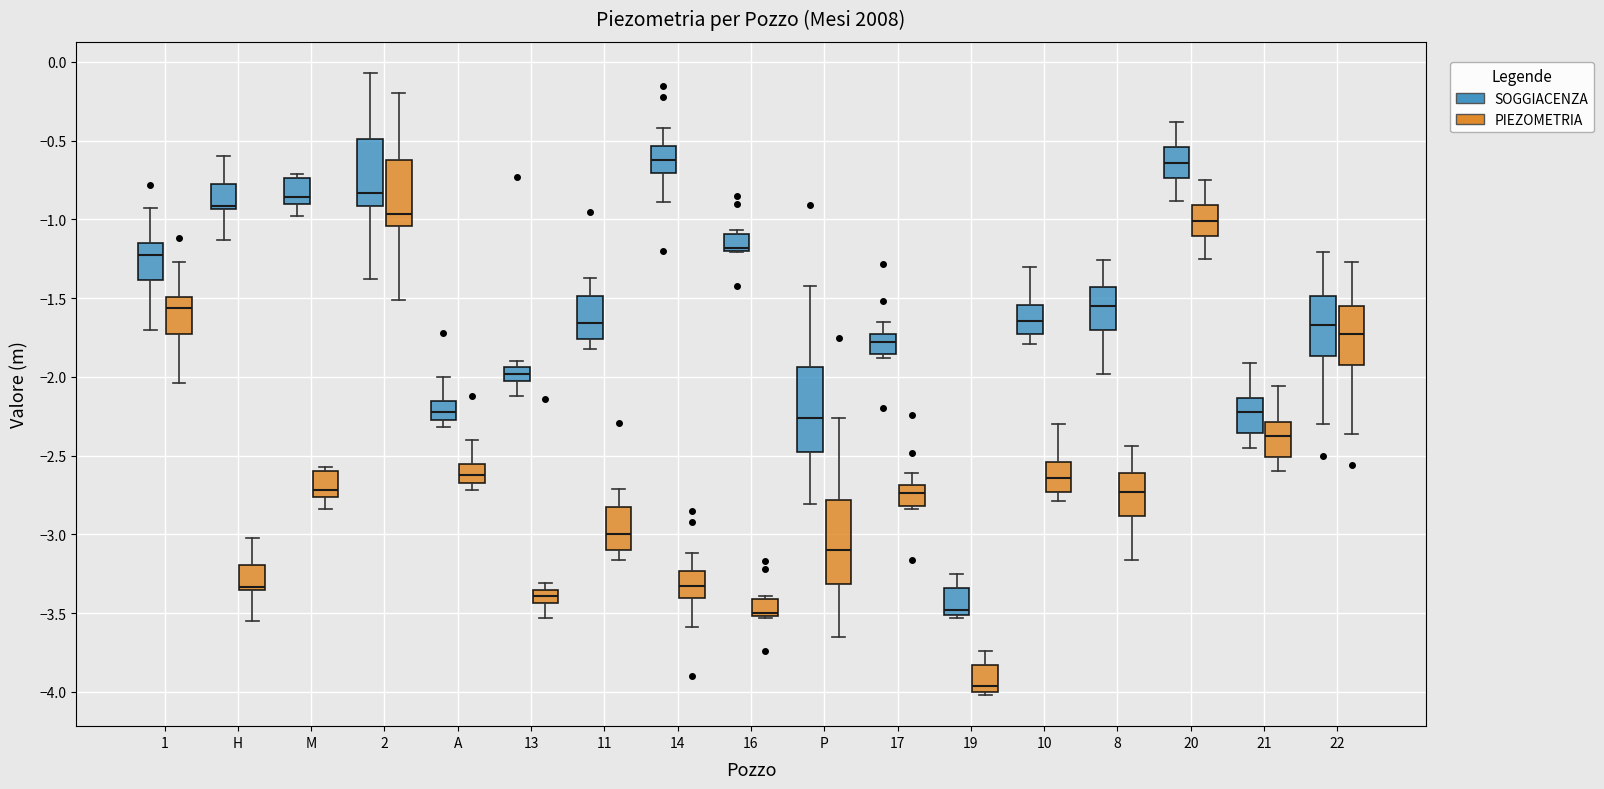

Where is the upper edge of the box for M (SOGGIACENZA) on the y-axis? The values are not printed on the chart, so give them approximately, as read against the axis.

-0.75